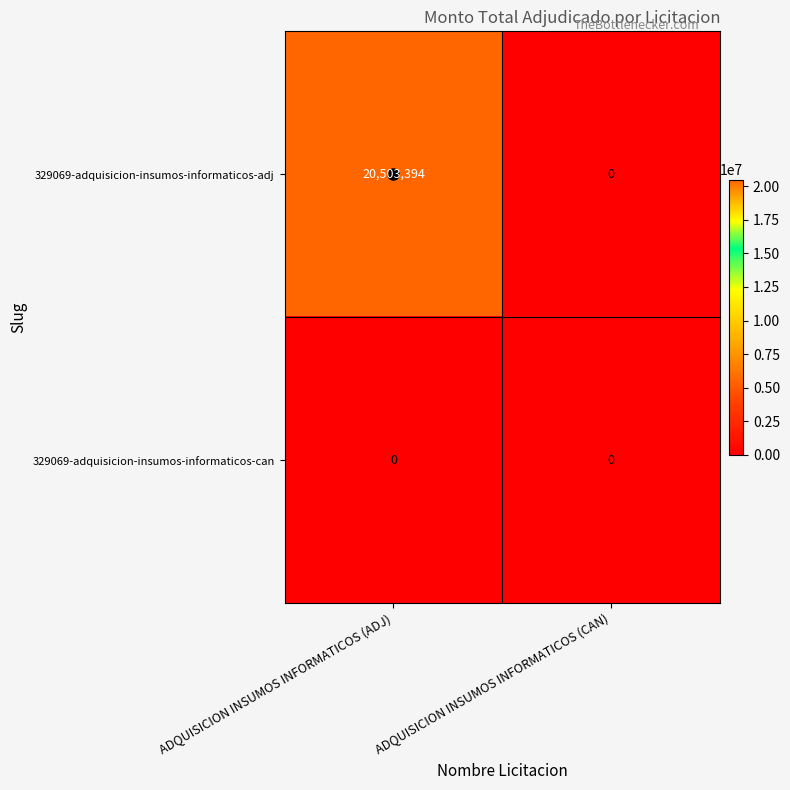

At which category is the sum across all series the highest?

ADQUISICION INSUMOS INFORMATICOS (ADJ)